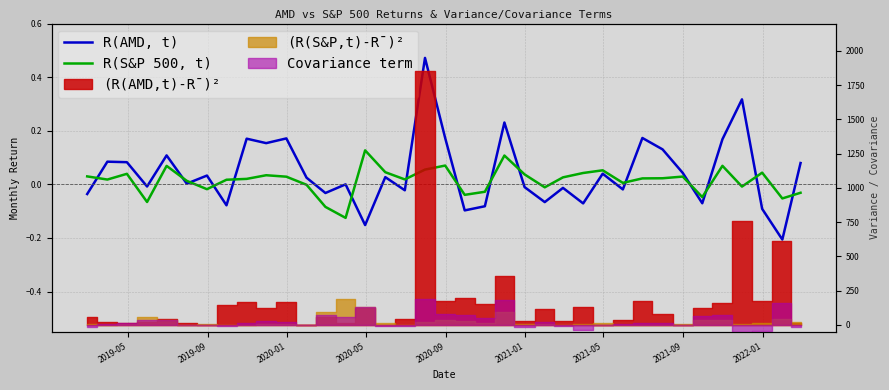

How many lines are shown in the chart?

2